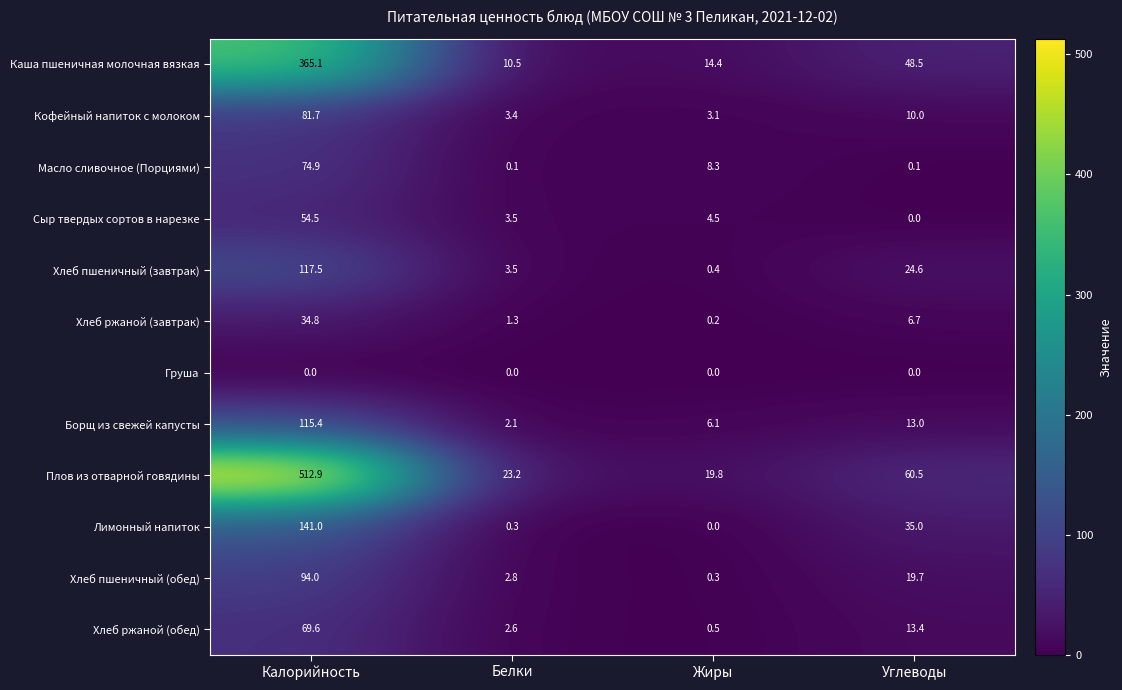

List the series in order of their peak value, lowest first.

Груша, Хлеб ржаной (завтрак), Сыр твердых сортов в нарезке, Хлеб ржаной (обед), Масло сливочное (Порциями), Кофейный напиток с молоком, Хлеб пшеничный (обед), Борщ из свежей капусты, Хлеб пшеничный (завтрак), Лимонный напиток, Каша пшеничная молочная вязкая, Плов из отварной говядины